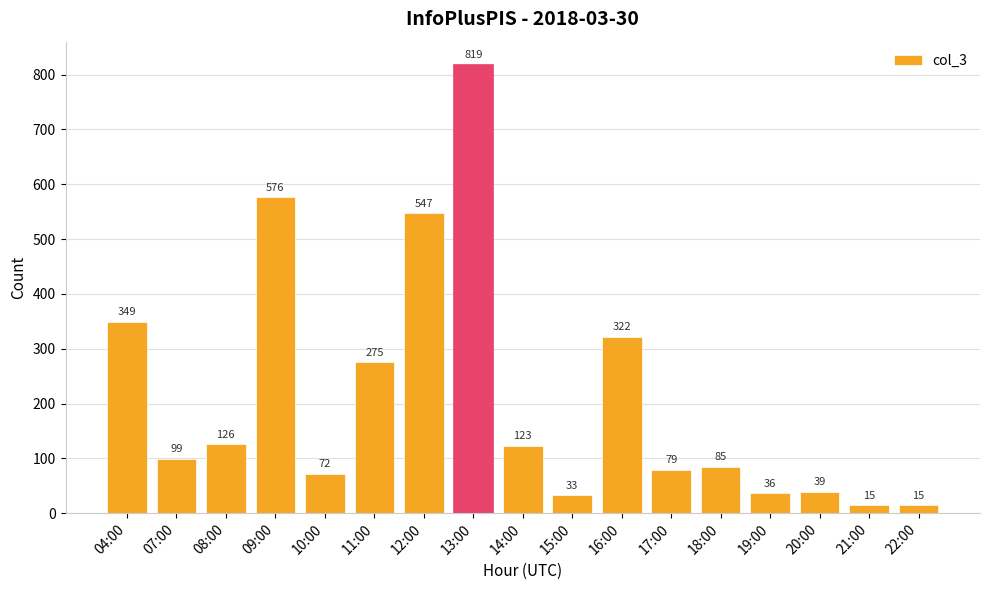

Which has a higher value, 07:00 or 18:00?

07:00